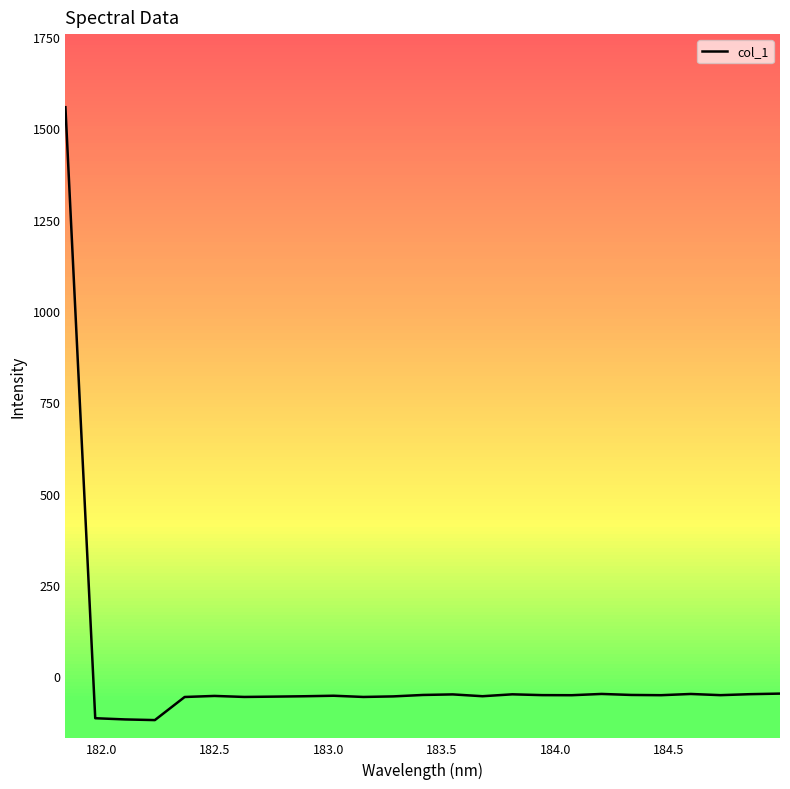

How many negative values are there?

24